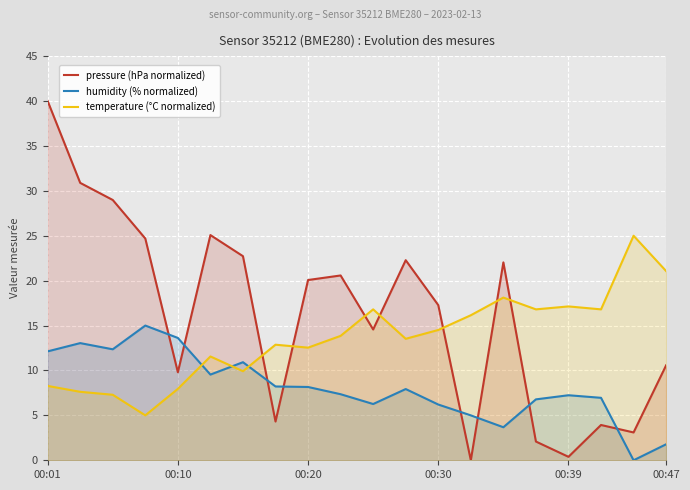

What is the difference between the second highest and minimum values in the temperature (°C normalized) series?

16.1